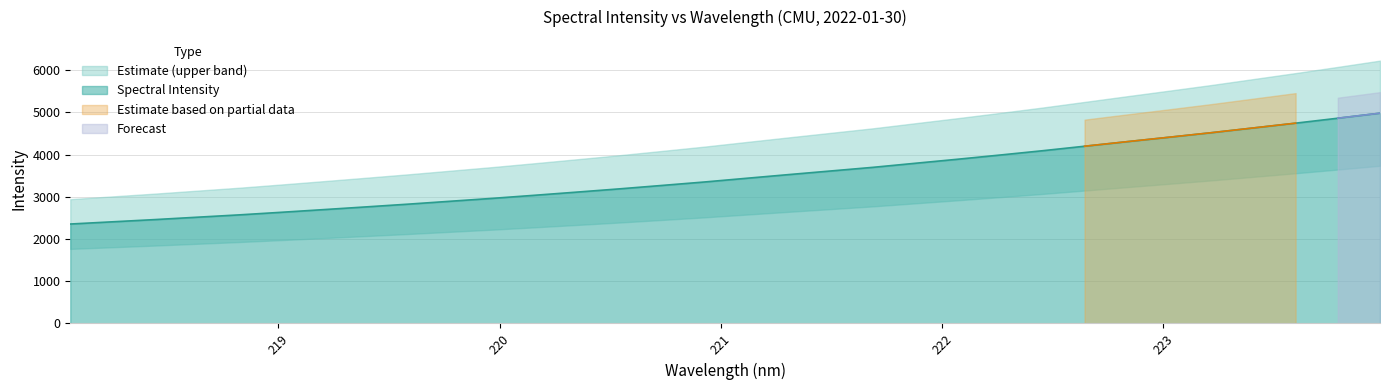

Rank the categories by value from lowest to highest.

218.0596, 218.2508, 218.442, 218.6332, 218.8244, 219.0156, 219.2067, 219.3979, 219.589, 219.7801, 219.9712, 220.1623, 220.3533, 220.5444, 220.7354, 220.9264, 221.1174, 221.3083, 221.4993, 221.6902, 221.8812, 222.0721, 222.263, 222.4538, 222.6447, 222.8355, 223.0264, 223.2172, 223.408, 223.5987, 223.7895, 223.9802